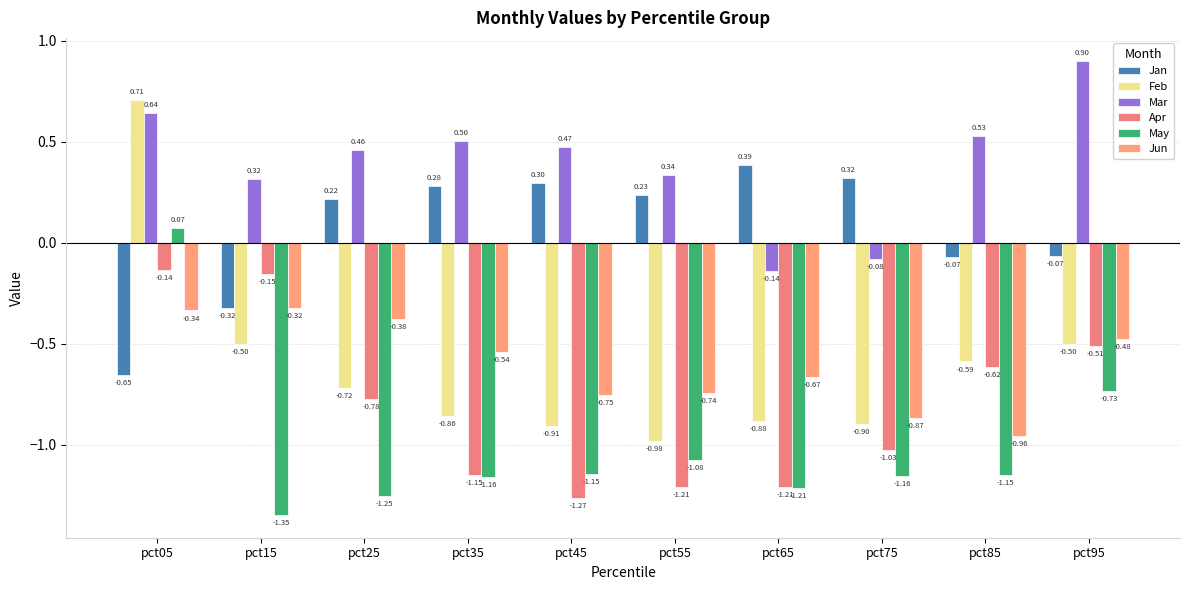

Which has a higher value, pct25 or pct75?

pct75